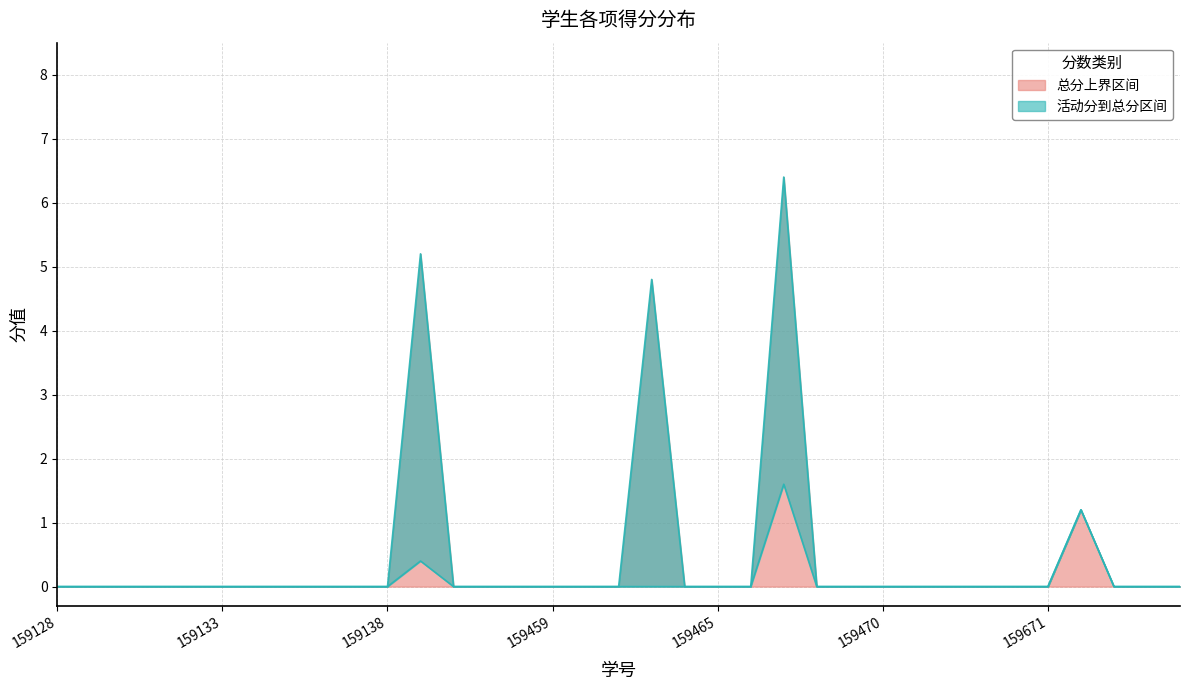

Does the chart have visible grid lines?

Yes